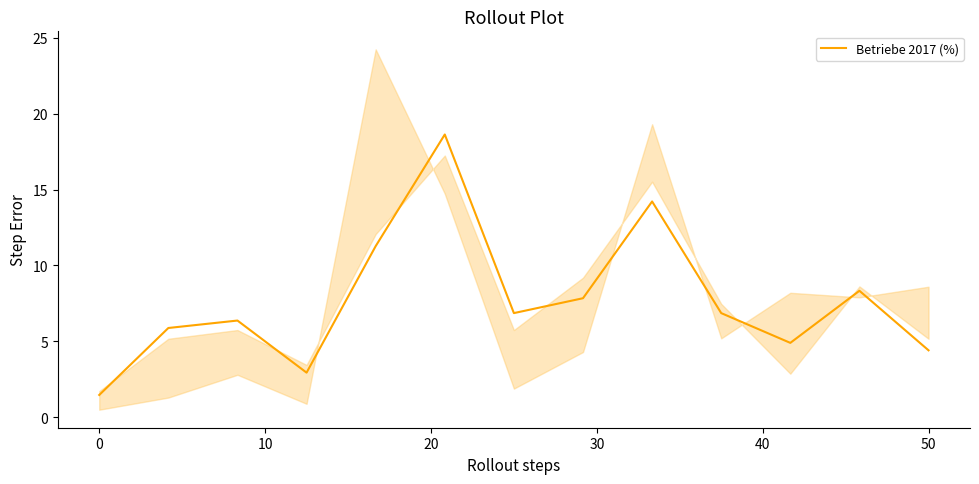

True or false: the data shows 11.4 at 9.

False